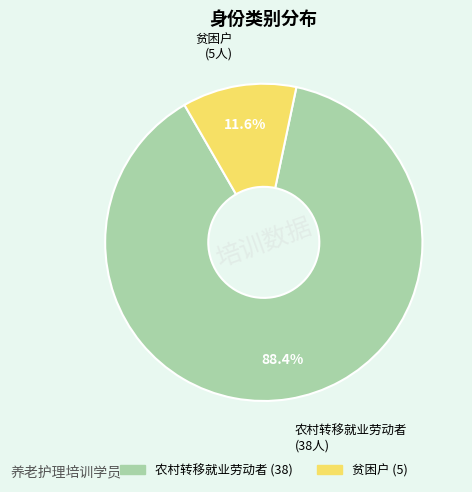

How many segments does this pie chart have?

2